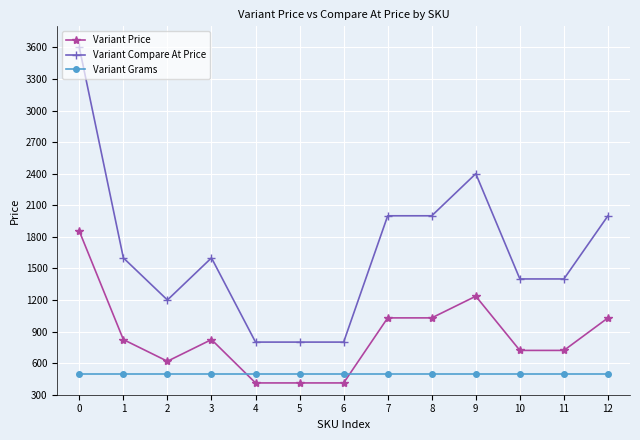

Which series has the largest range (max minus min)?

Variant Compare At Price